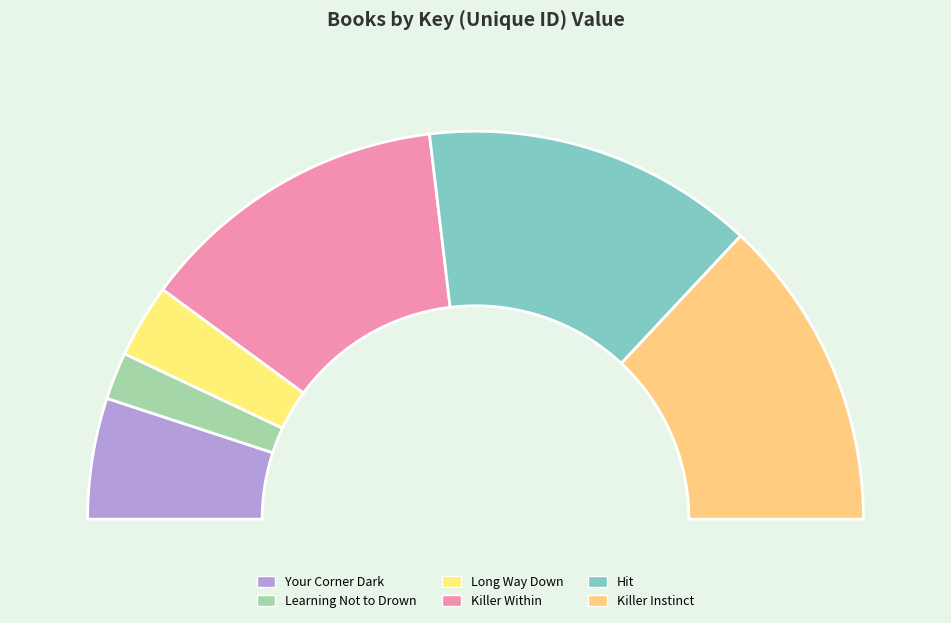

What percentage is the Killer Instinct slice, to the nearest percent?

26%